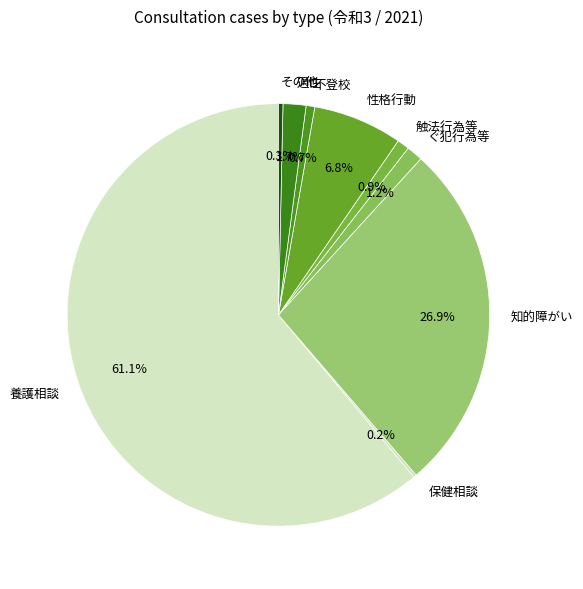

What percentage is NOT represented by その他?

99.7%